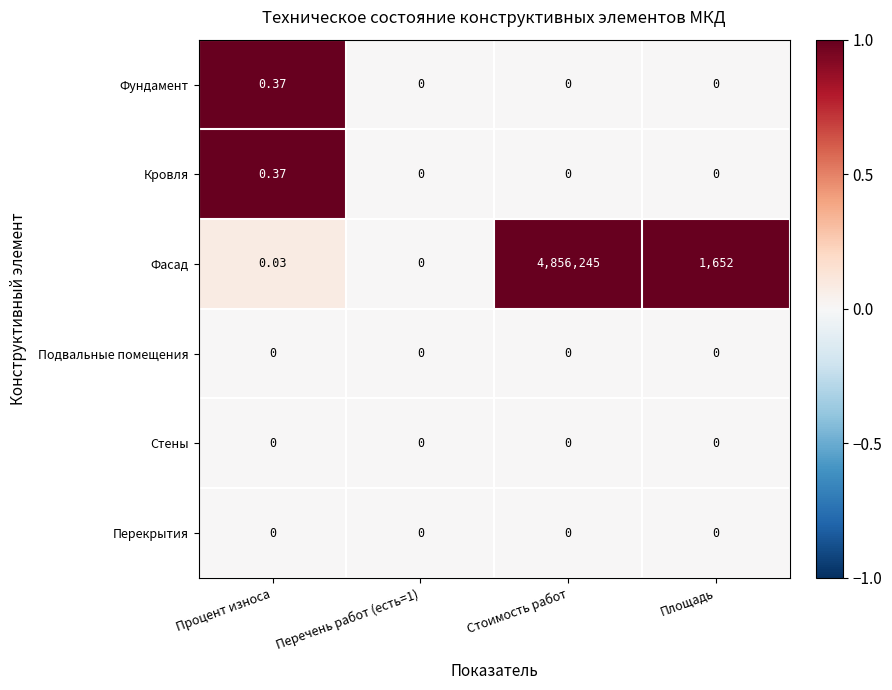

Which category has the highest value across all series?

Стоимость работ